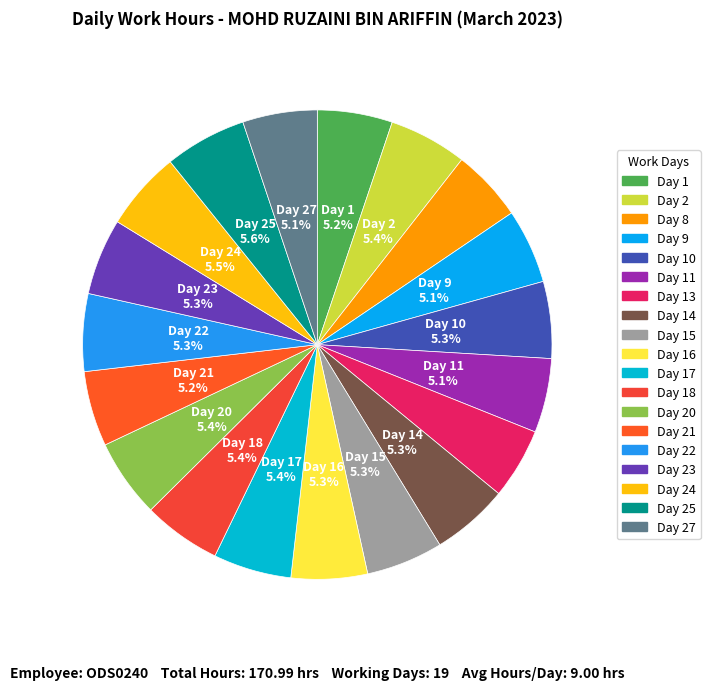

How many slices are in this pie chart?

19